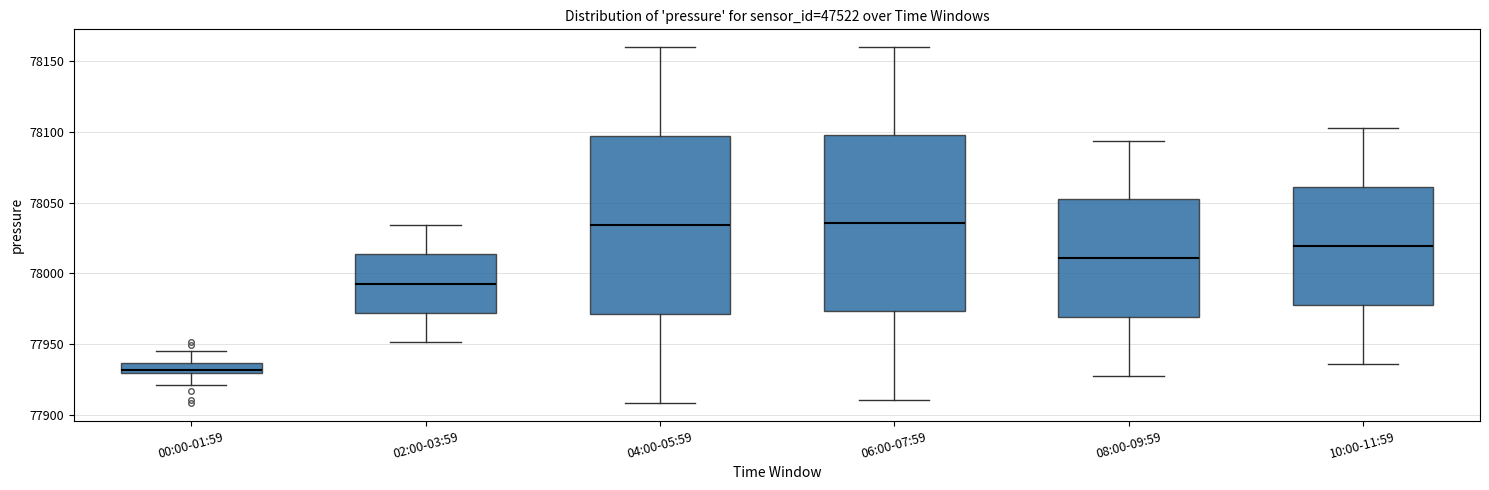

Which box has the lowest median line?

00:00-01:59